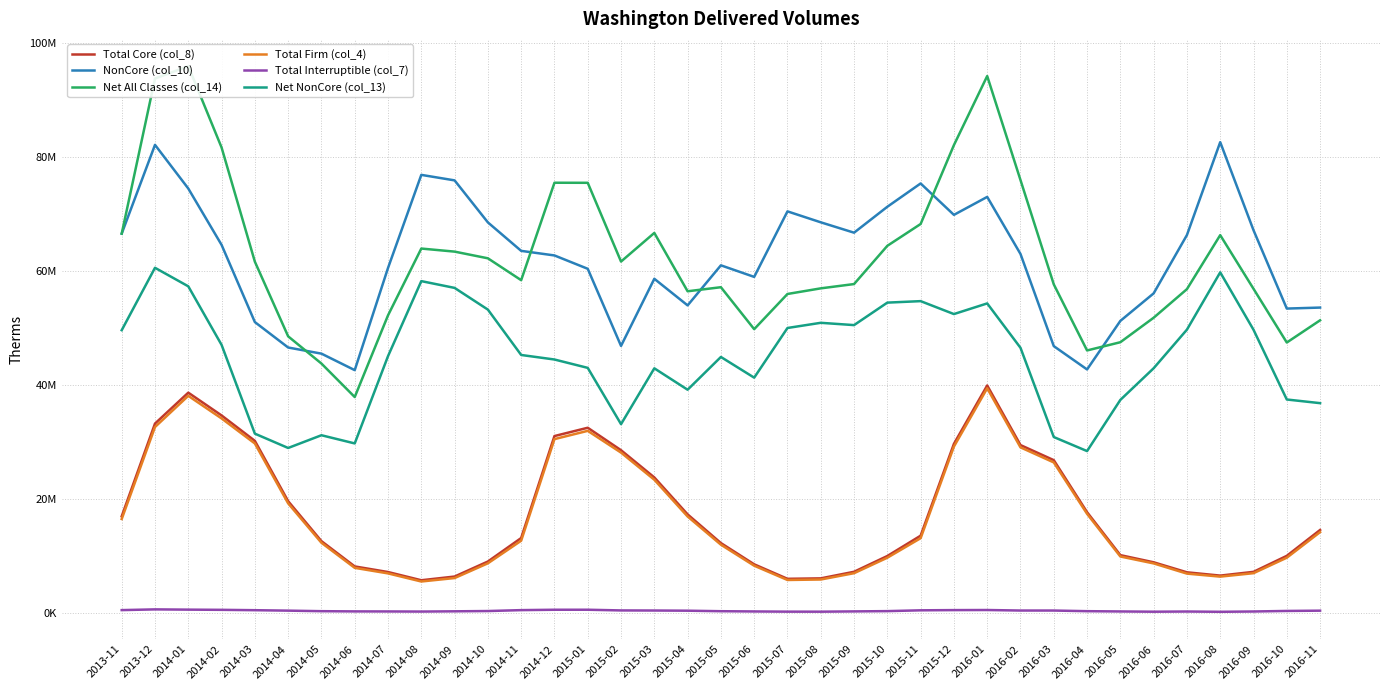

Which label corresponds to the smallest value in the chart?

2016-08